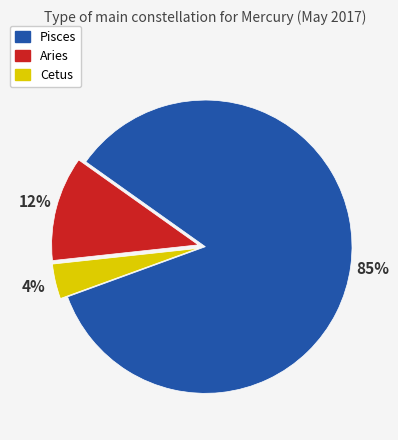

Which category has the biggest portion of the pie?

Pisces